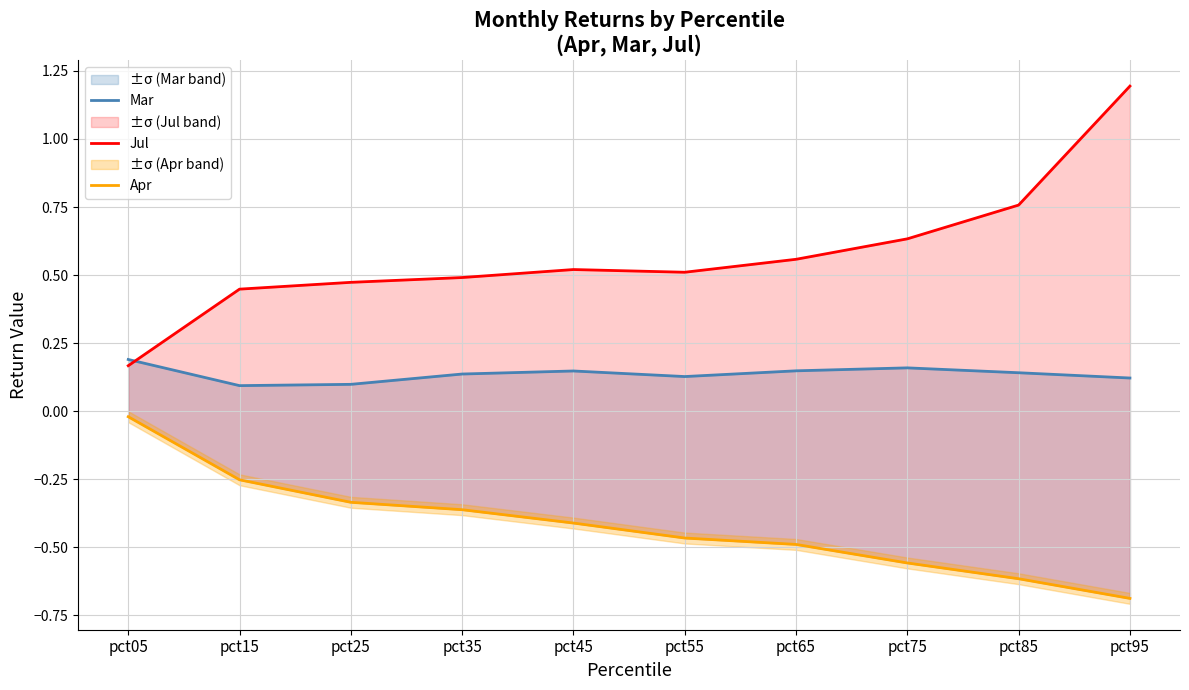

How many interior local valleys does the Jul series have?

1